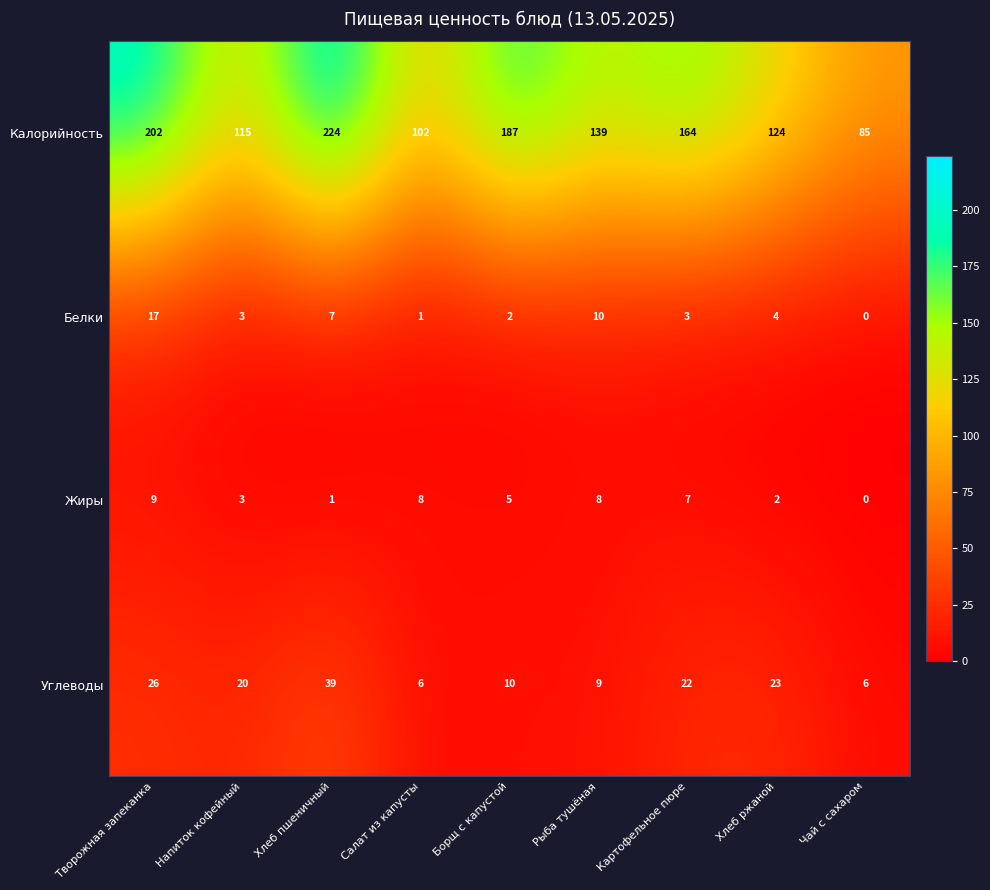

What is the difference between the highest and lowest values at Картофельное пюре?

161